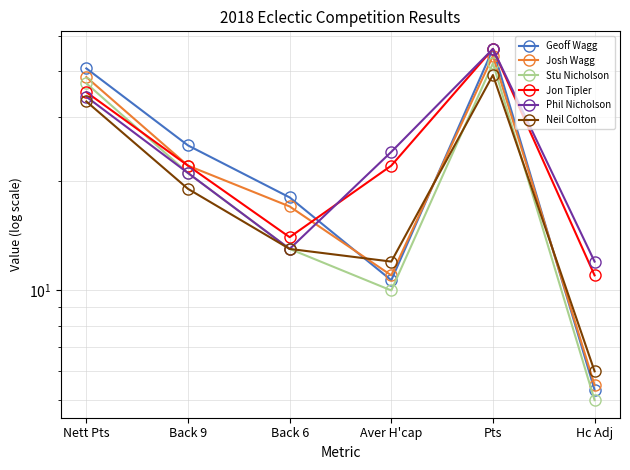

Rank the categories by Geoff Wagg value from highest to lowest.

Pts, Nett Pts, Back 9, Back 6, Aver H'cap, Hc Adj